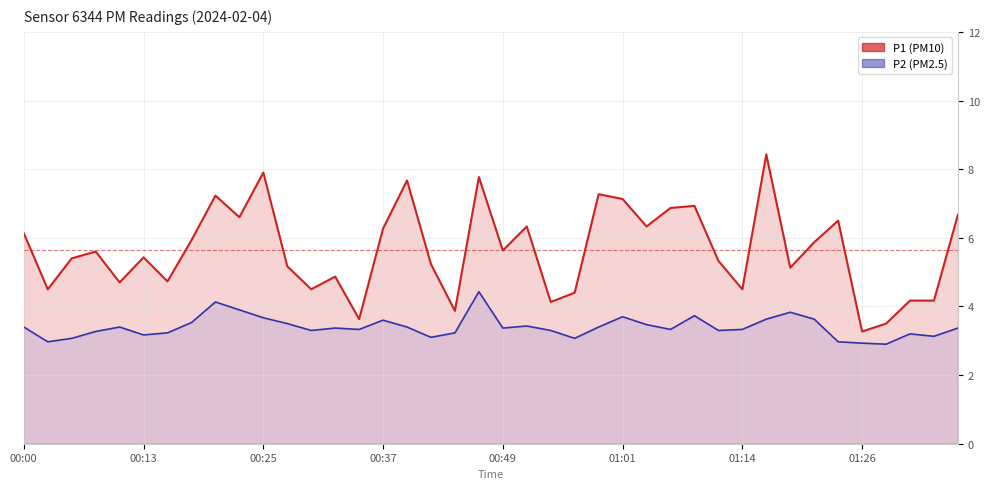

What is the total value across all series at 24?

10.7